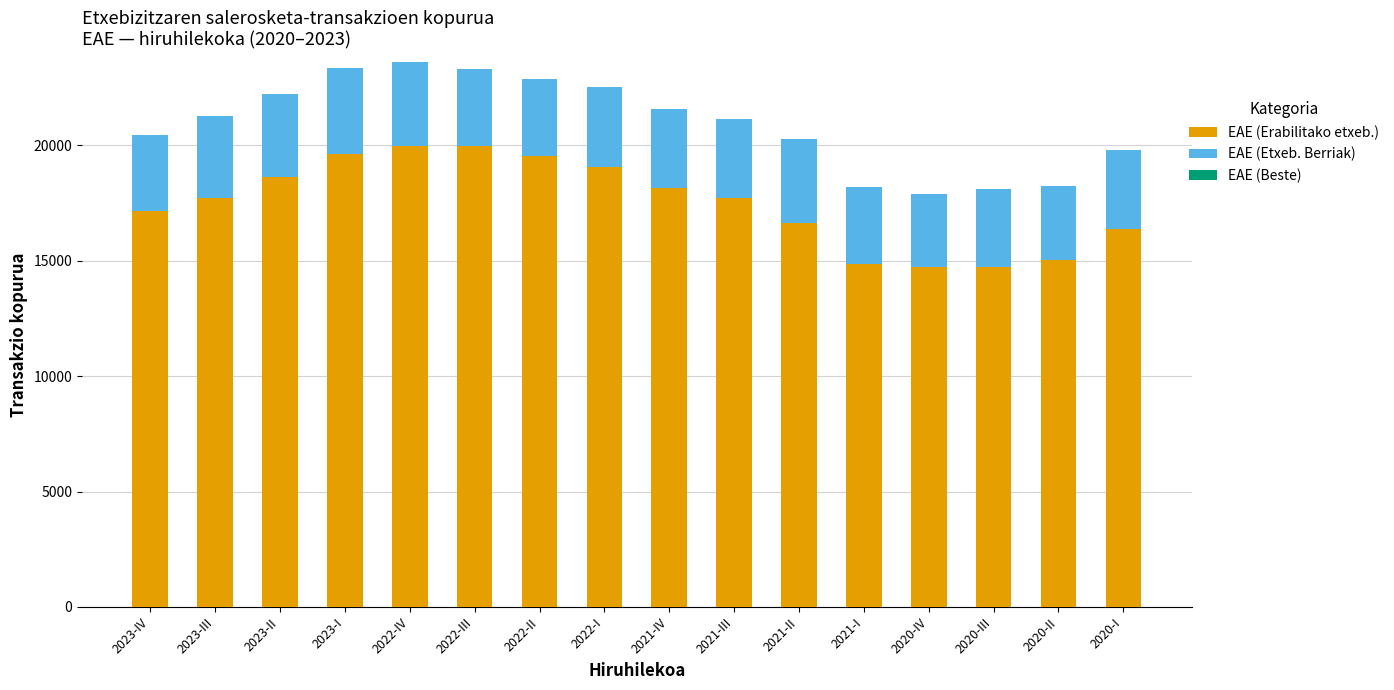

What is the minimum value for EAE (Erabilitako etxeb.)?

14724